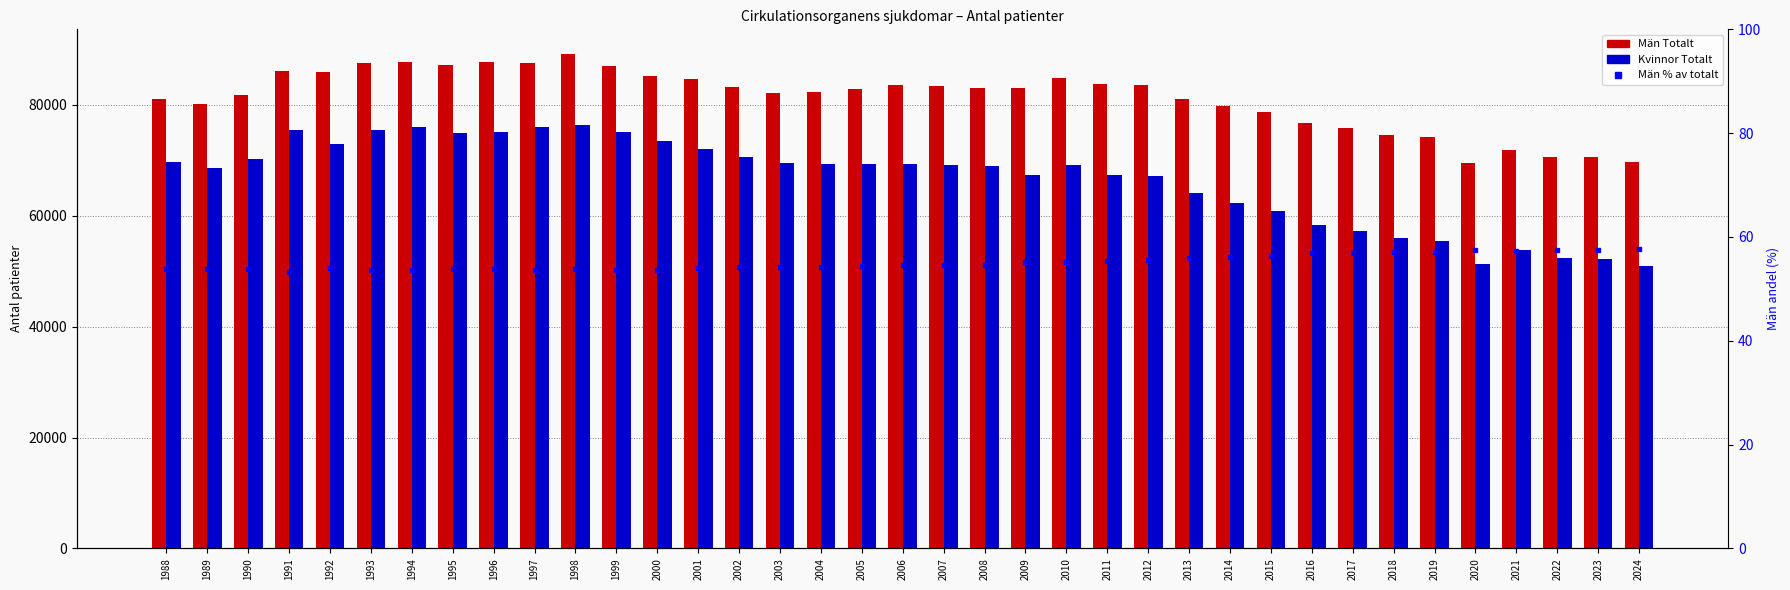

Which category has the highest value in the Män Totalt series?

1998